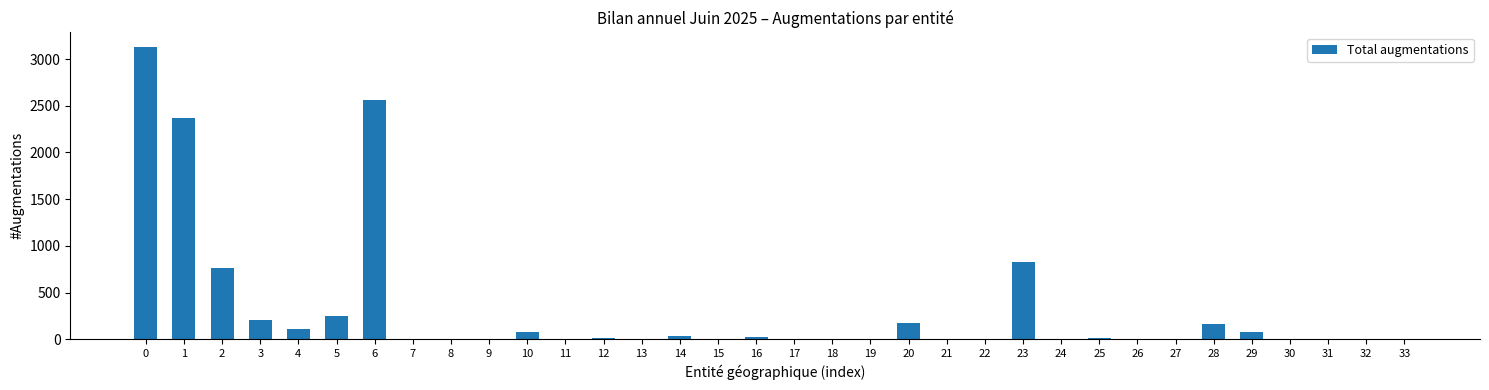

What is the sum of all values?

10821